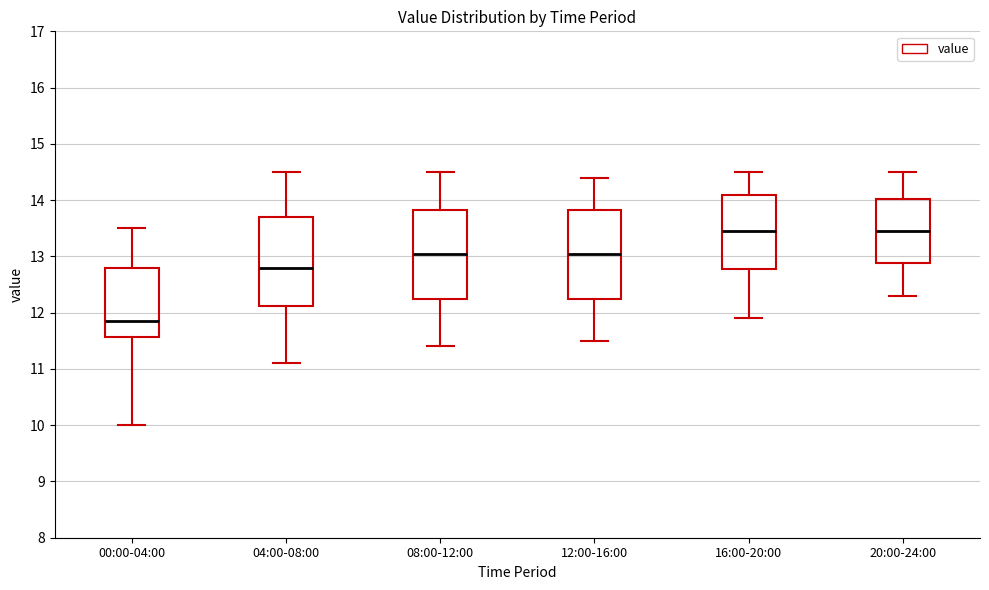

Reading left to right, read every box against the y-axis: the position of its median line, the range the box covers, and the ends of its whiskers. The values are not printed on the chart, so give them approximately, as read against the axis.

00:00-04:00: median 11.9, box 11.6 to 12.8, whiskers 10.0 to 13.5
04:00-08:00: median 12.8, box 12.1 to 13.7, whiskers 11.1 to 14.5
08:00-12:00: median 13.1, box 12.3 to 13.8, whiskers 11.4 to 14.5
12:00-16:00: median 13.1, box 12.3 to 13.8, whiskers 11.5 to 14.4
16:00-20:00: median 13.5, box 12.8 to 14.1, whiskers 11.9 to 14.5
20:00-24:00: median 13.5, box 12.9 to 14.0, whiskers 12.3 to 14.5